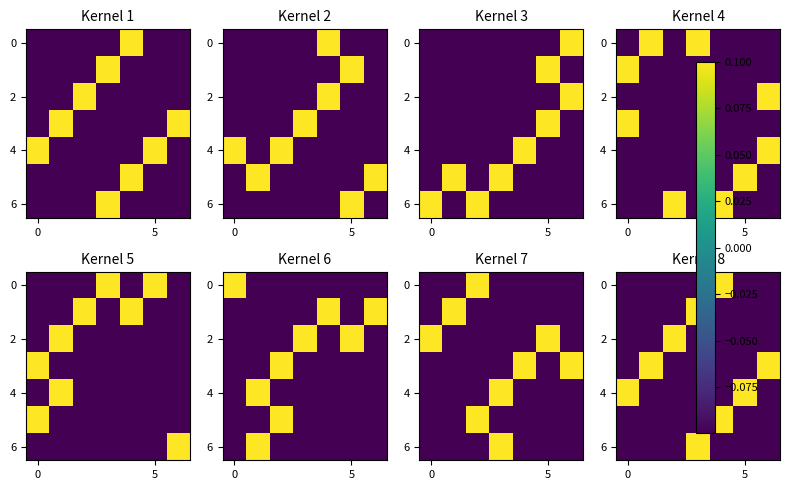

What is the maximum value shown in the chart?

0.1